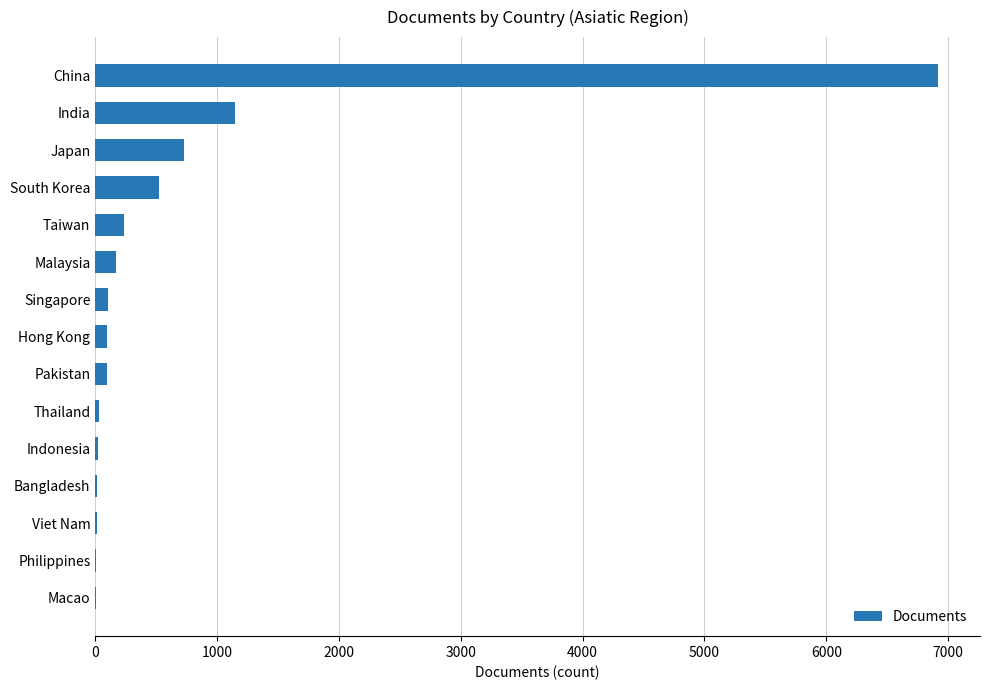

What is the maximum value shown in the chart?

6916